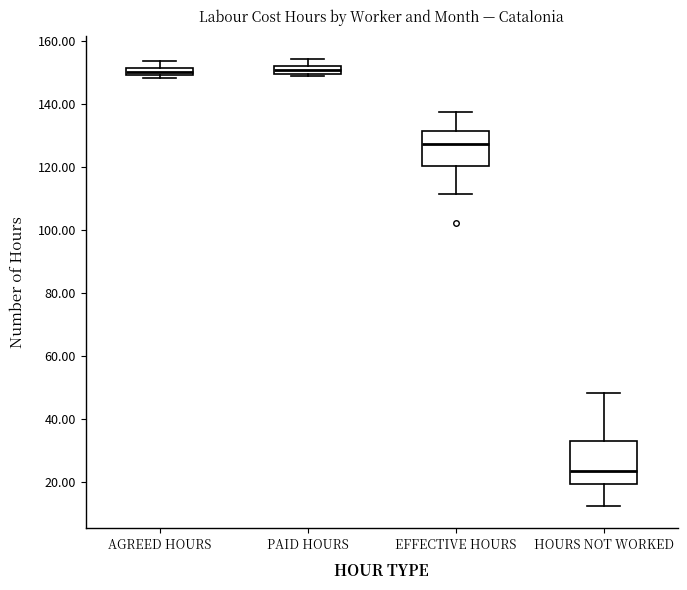

Which box is the tallest, from its lower edge to its upper edge?

HOURS NOT WORKED